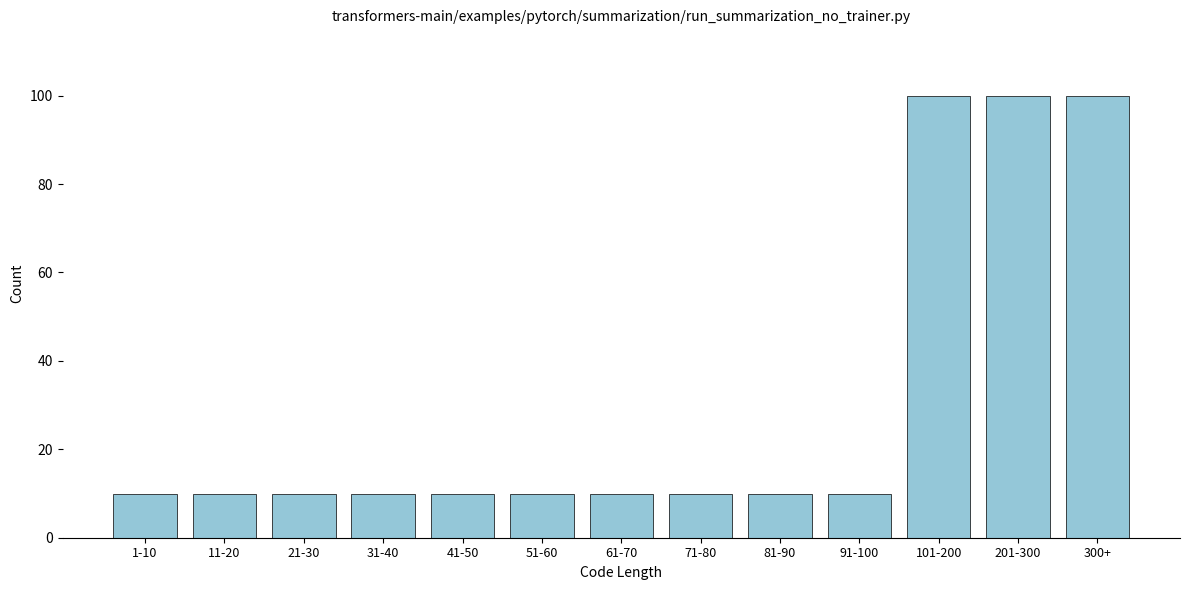

Reading left to right, transcribe all the data shown in this chart.

10	10	10	10	10	10	10	10	10	10	100	100	100